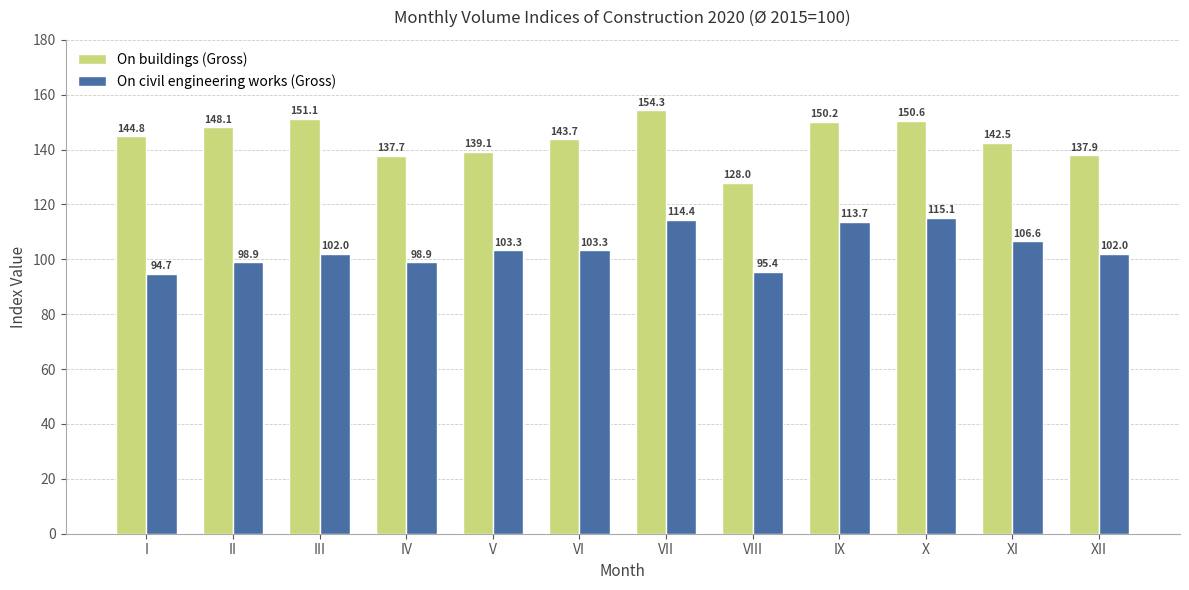

Which series changed the most between II and IX?

On civil engineering works (Gross)